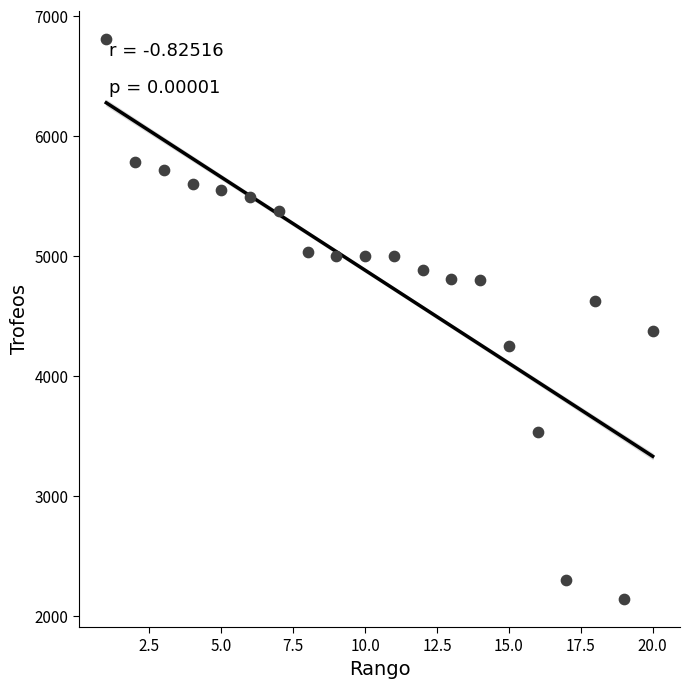

What Y value in the scatter plot is closest to 4476?

4380